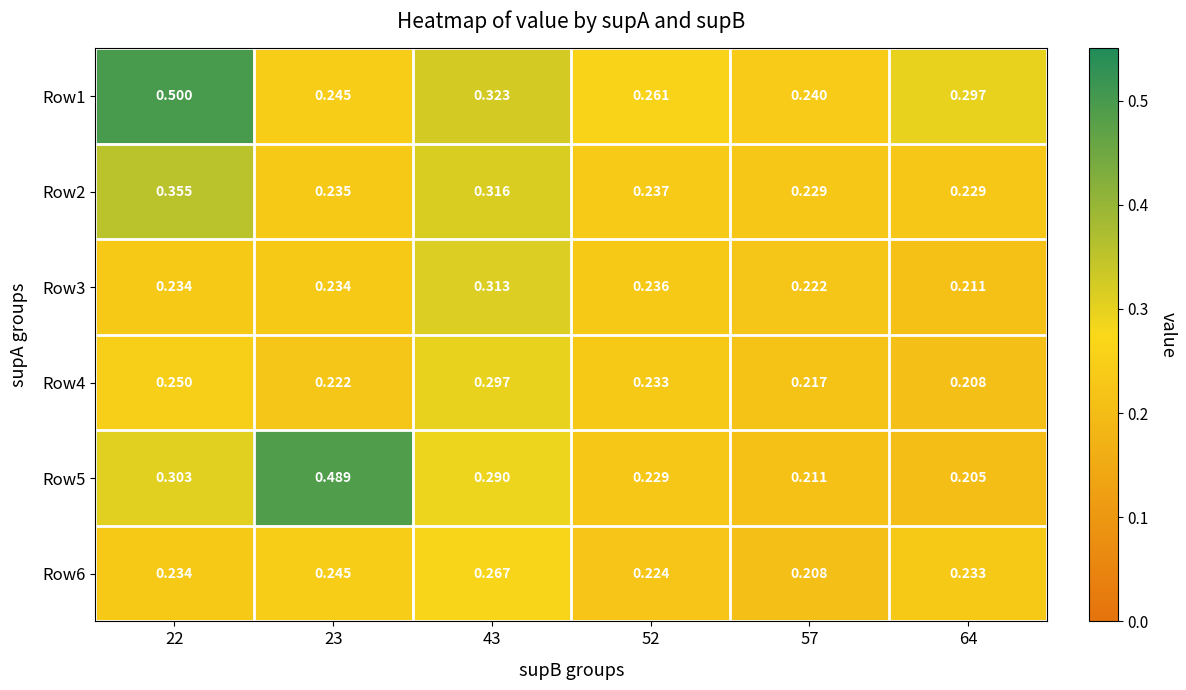

Is the value of Row5 at 43 greater than the value of Row3 at 64?

Yes